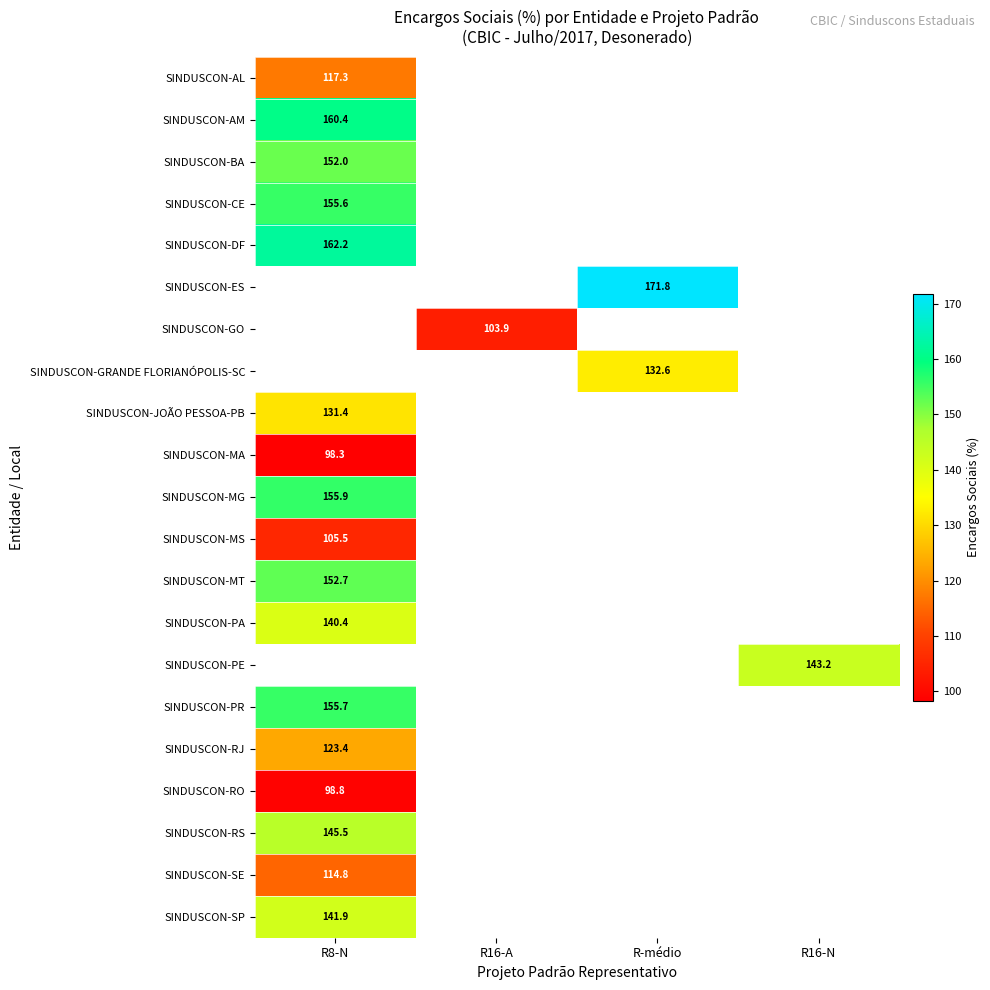

Between R16-A and R-médio, which is larger?

R-médio